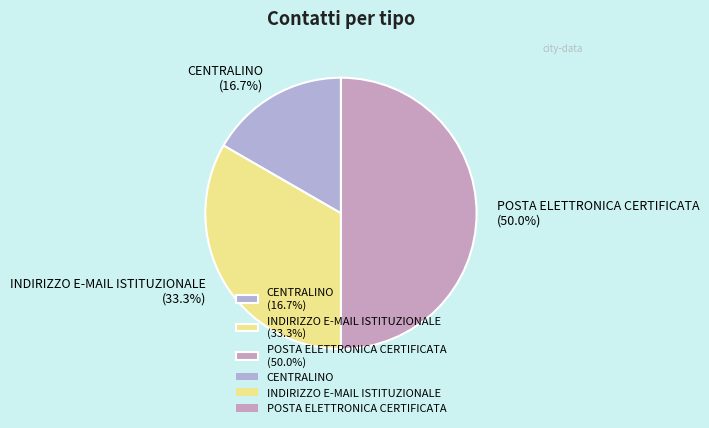

To the nearest percent, what is the average slice percentage?

33%